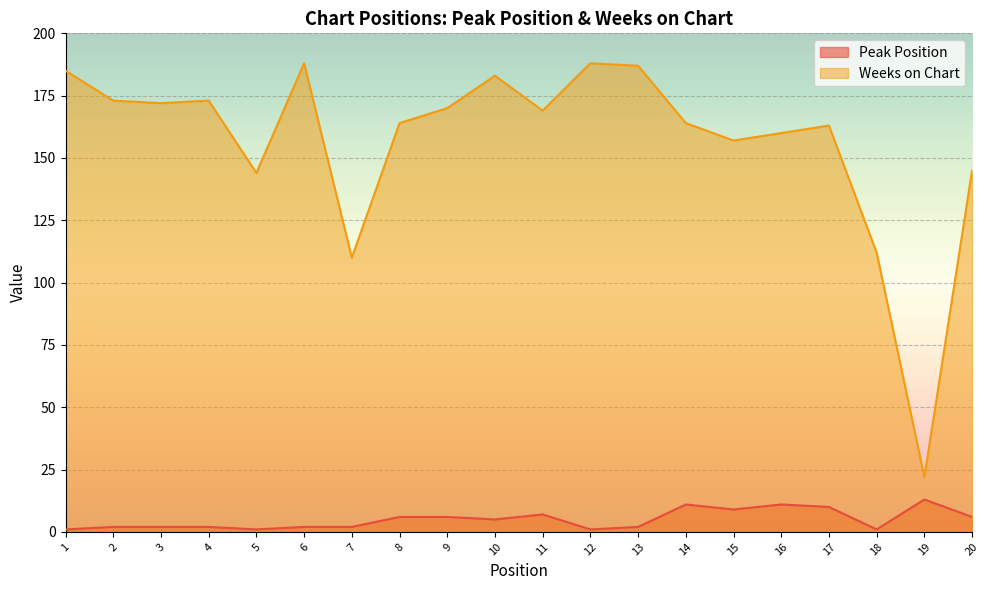

Is it true that Peak Position equals 1 at 12?

False